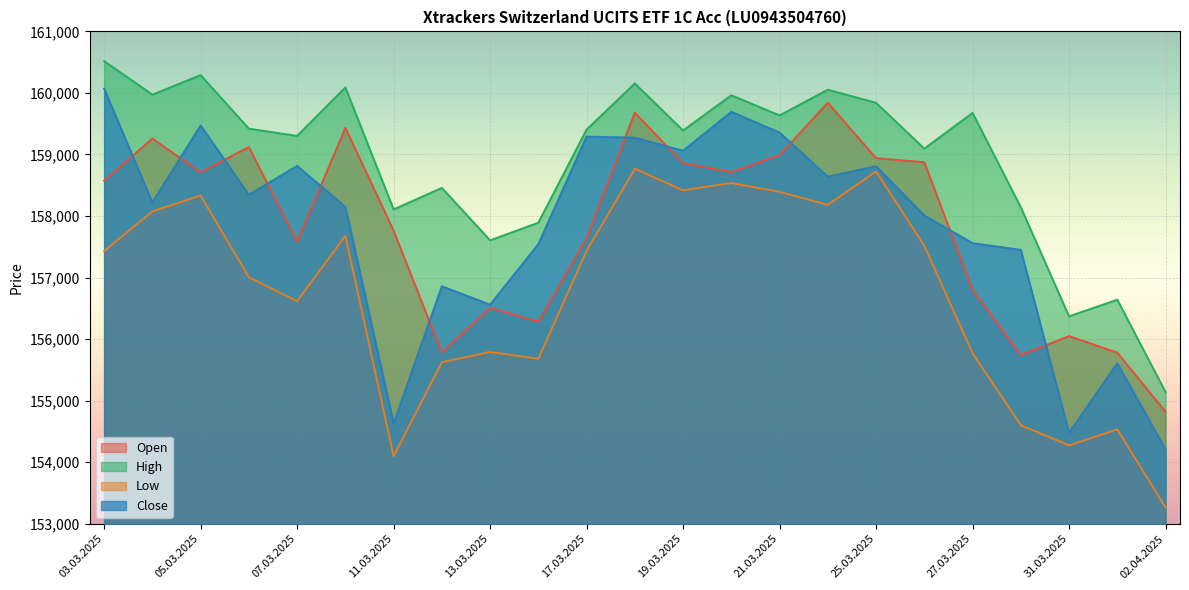

How many distinct data groups are displayed?

4